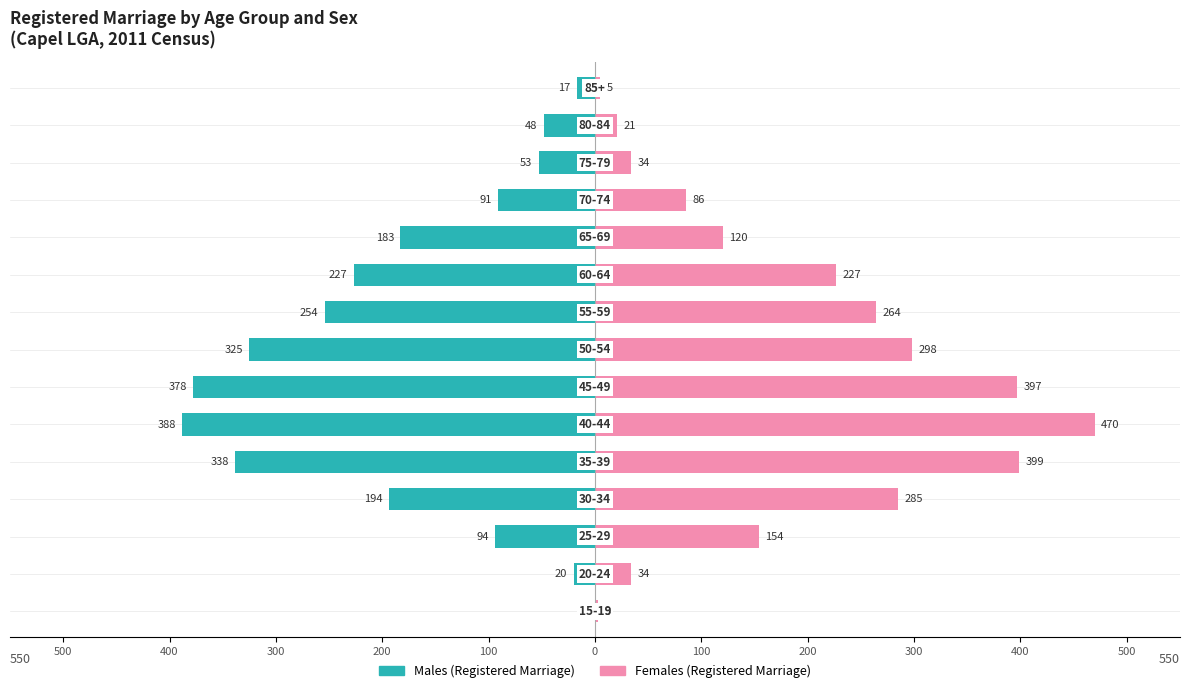

Reading left to right, list all the values displayed in this chart.

Males (Registered Marriage): 0	-20	-94	-194	-338	-388	-378	-325	-254	-227	-183	-91	-53	-48	-17
Females (Registered Marriage): 3	34	154	285	399	470	397	298	264	227	120	86	34	21	5